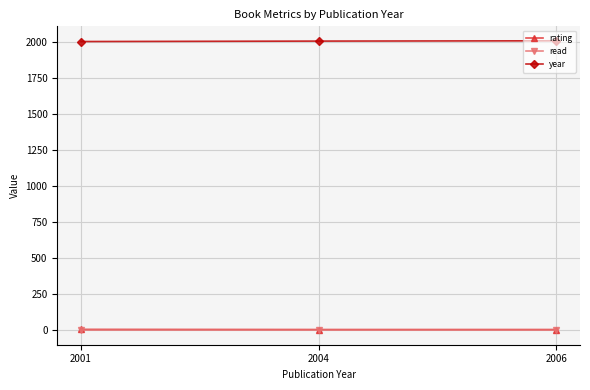

How many lines are shown in the chart?

3